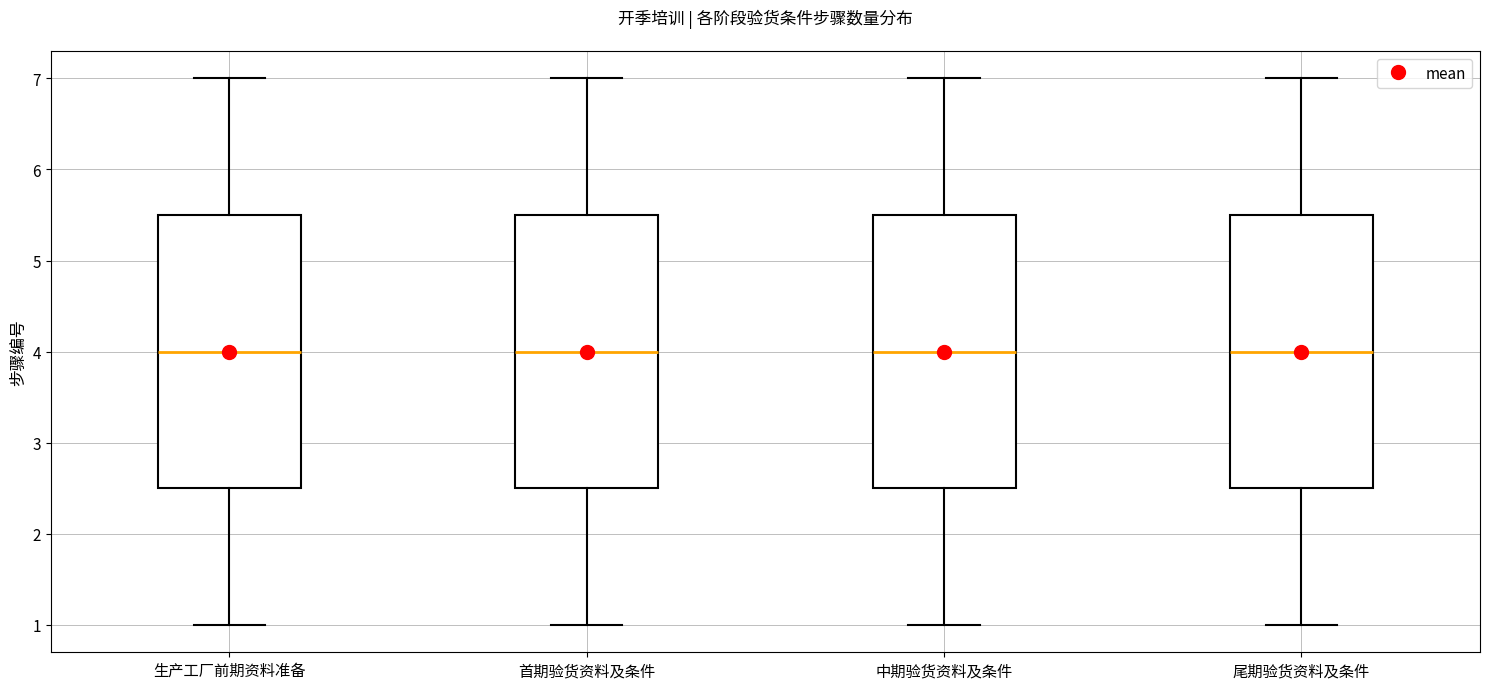

Reading left to right, read every box against the y-axis: the position of its median line, the range the box covers, and the ends of its whiskers. The values are not printed on the chart, so give them approximately, as read against the axis.

生产工厂前期资料准备: median 4.0, box 2.5 to 5.5, whiskers 1.0 to 7.0
首期验货资料及条件: median 4.0, box 2.5 to 5.5, whiskers 1.0 to 7.0
中期验货资料及条件: median 4.0, box 2.5 to 5.5, whiskers 1.0 to 7.0
尾期验货资料及条件: median 4.0, box 2.5 to 5.5, whiskers 1.0 to 7.0